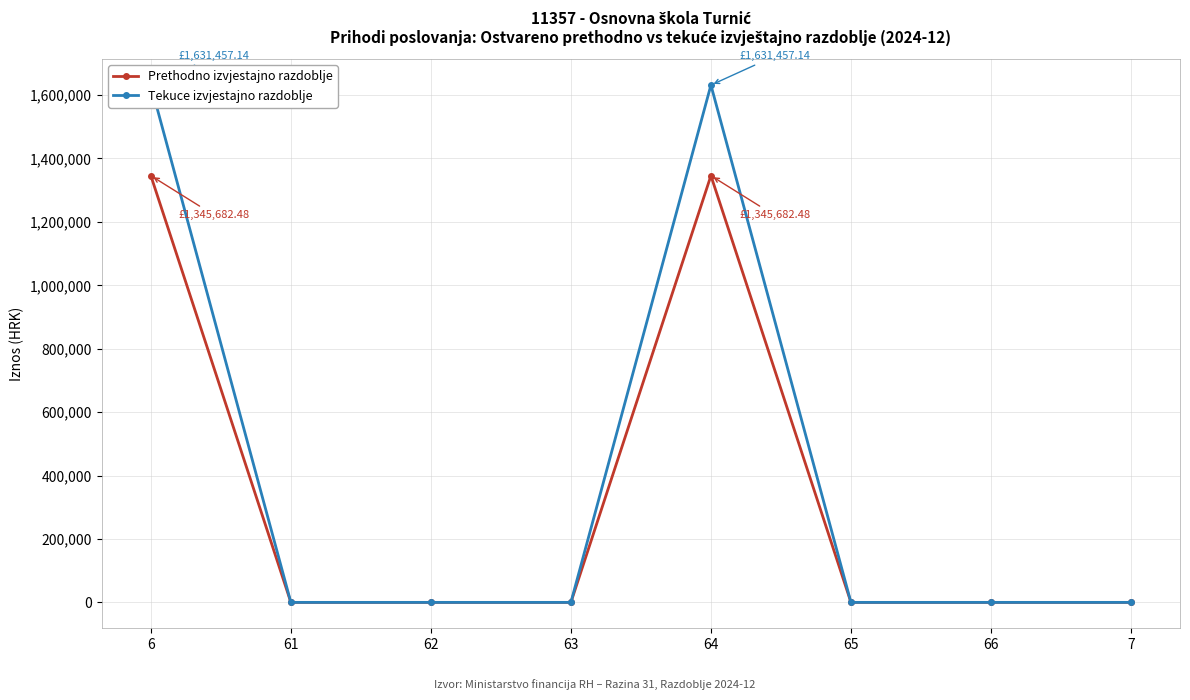

How many data points does each series have?

8